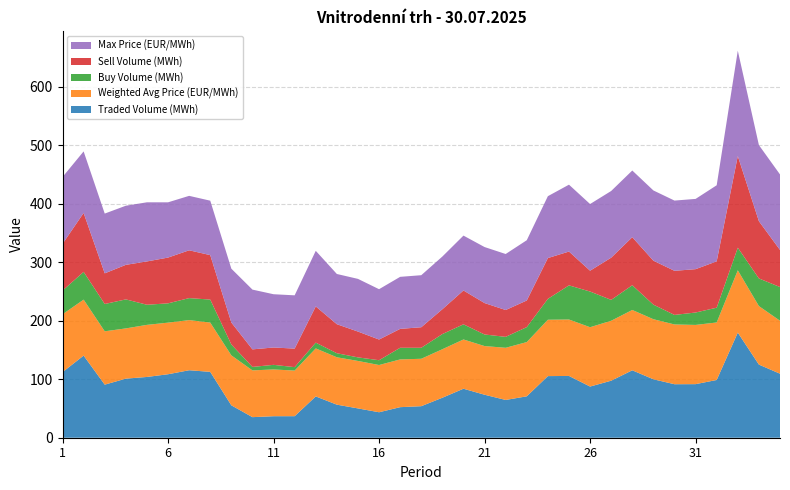

Reading left to right, extract all data points from this chart.

Traded Volume (MWh): 112.0	140.3	90.7	101.0	103.8	108.5	115.3	112.5	55.4	35.1	36.8	36.8	70.6	56.5	50.1	43.5	52.2	53.9	68.3	83.7	73.5	64.5	70.7	105.3	105.5	87.4	97.4	115.2	99.8	91.4	91.5	98.7	179.6	125.0	109.4
Weighted Avg Price (EUR/MWh): 98.9	95.6	91.1	85.8	89.0	88.2	85.7	84.2	85.4	79.9	79.9	77.9	82.0	81.0	81.1	80.7	81.6	81.0	82.9	84.2	83.2	89.1	92.7	96.3	96.4	101.4	102.4	103.1	102.6	102.1	101.2	98.3	106.4	100.0	90.5
Buy Volume (MWh): 40.5	47.4	46.6	49.5	34.4	33.0	37.6	39.3	18.6	5.9	7.8	5.9	9.9	6.9	6.1	8.2	19.9	18.8	25.9	25.9	19.8	18.7	25.6	35.7	58.3	61.0	35.7	42.2	24.9	16.3	21.2	25.2	38.6	47.2	57.6
Sell Volume (MWh): 79.9	100.7	52.4	59.0	74.0	78.2	81.7	76.0	37.5	30.0	29.6	31.7	61.9	49.6	44.1	35.4	32.3	35.1	42.4	57.8	53.7	45.9	45.5	69.7	57.8	35.6	72.1	82.1	75.1	75.3	74.1	79.2	156.6	97.8	63.4
Max Price (EUR/MWh): 114.2	105.1	102.1	101.0	101.0	94.4	93.0	93.0	92.0	102.1	91.0	91.0	95.0	85.8	90.0	86.0	88.9	88.9	90.0	93.8	95.7	95.7	103.0	105.7	114.3	113.9	113.9	113.9	120.0	120.0	120.0	130.0	180.0	130.0	129.0